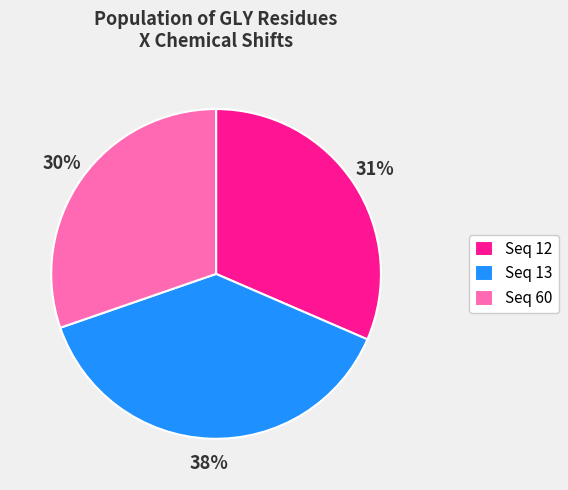

Which slice is the smallest?

Seq 60